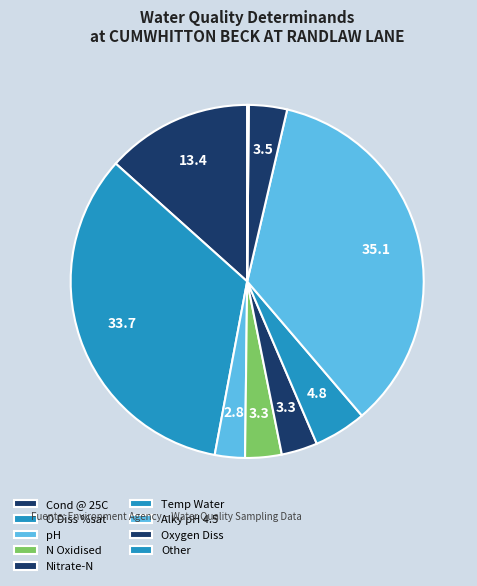

Which category has the biggest portion of the pie?

Alky pH 4.5